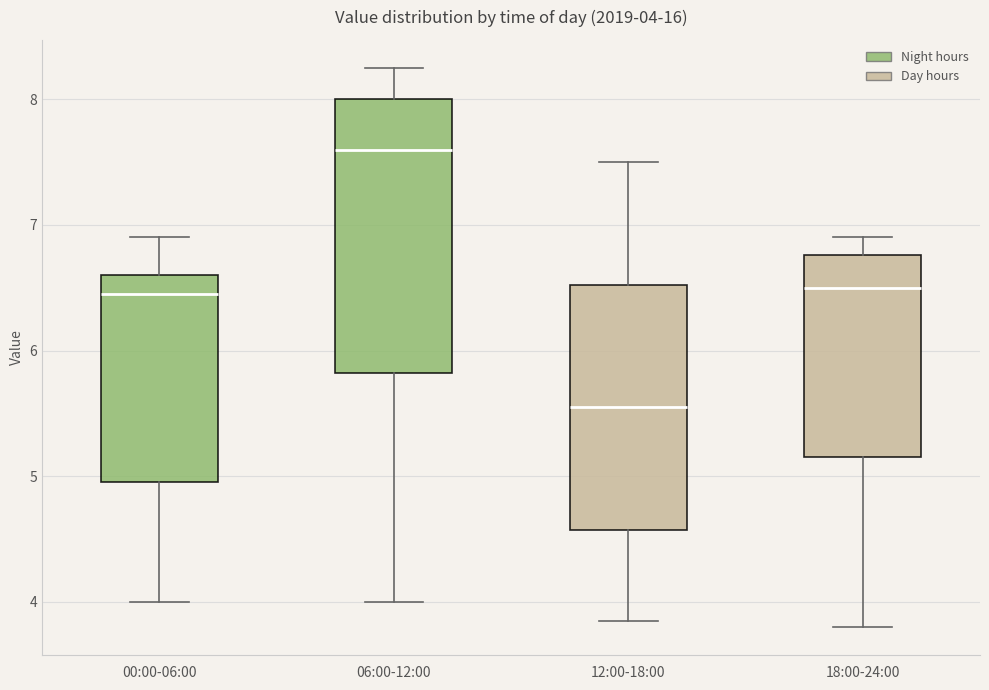

Which box's median line is the lowest?

12:00-18:00